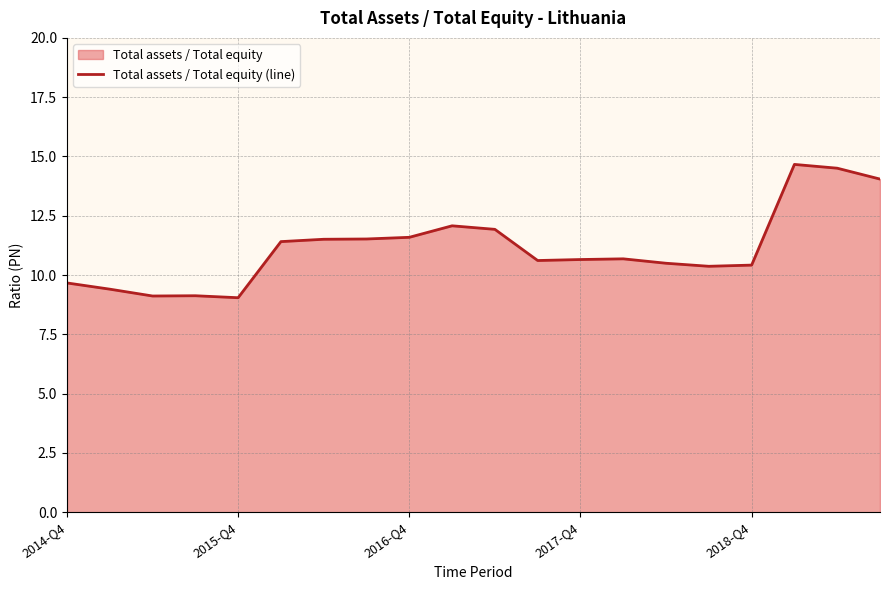

Where is the data nearest to the value 11?

13